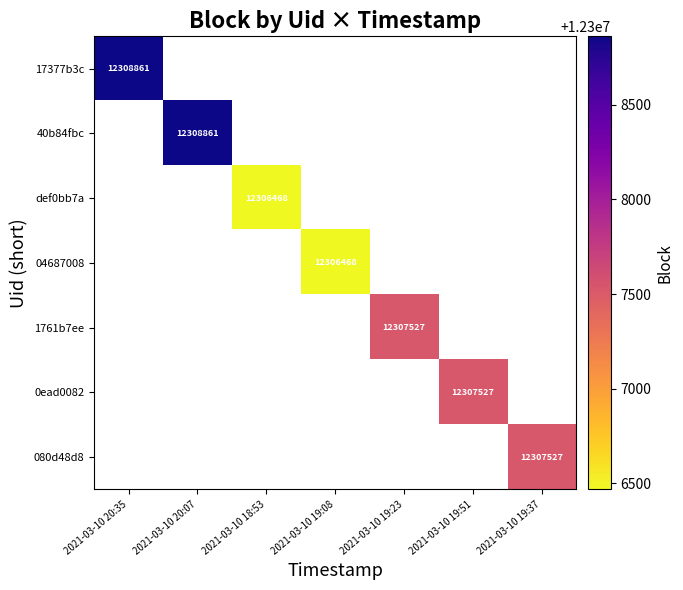

Is it true that 17377b3c equals 12308861 at 2021-03-10 20:35?

True